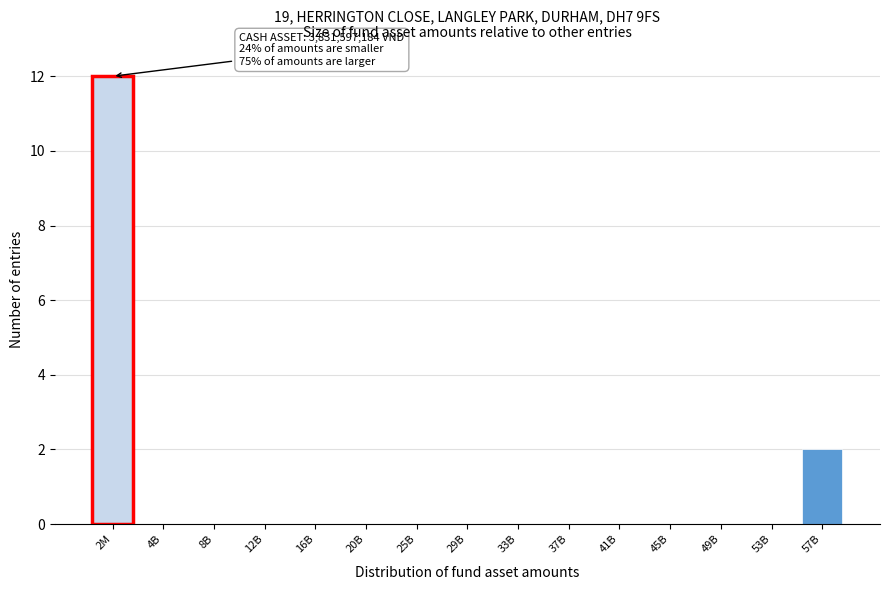

Reading left to right, list all the values displayed in this chart.

2M=12	4B=0	8B=0	12B=0	16B=0	20B=0	25B=0	29B=0	33B=0	37B=0	41B=0	45B=0	49B=0	53B=0	57B=2